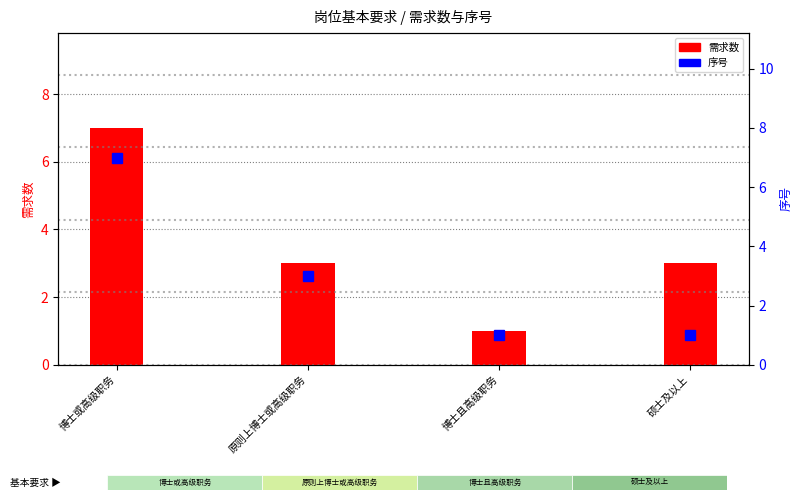

What is the difference between the second highest and second lowest values in the 序号 series?

2